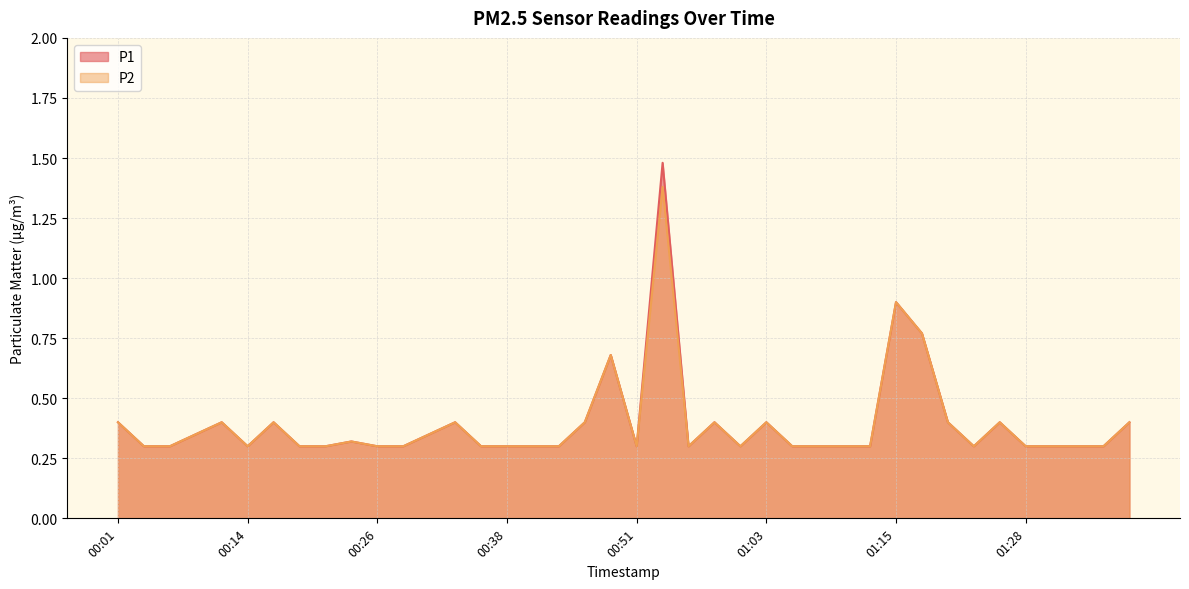

At which label does P1 reach its peak?

00:53